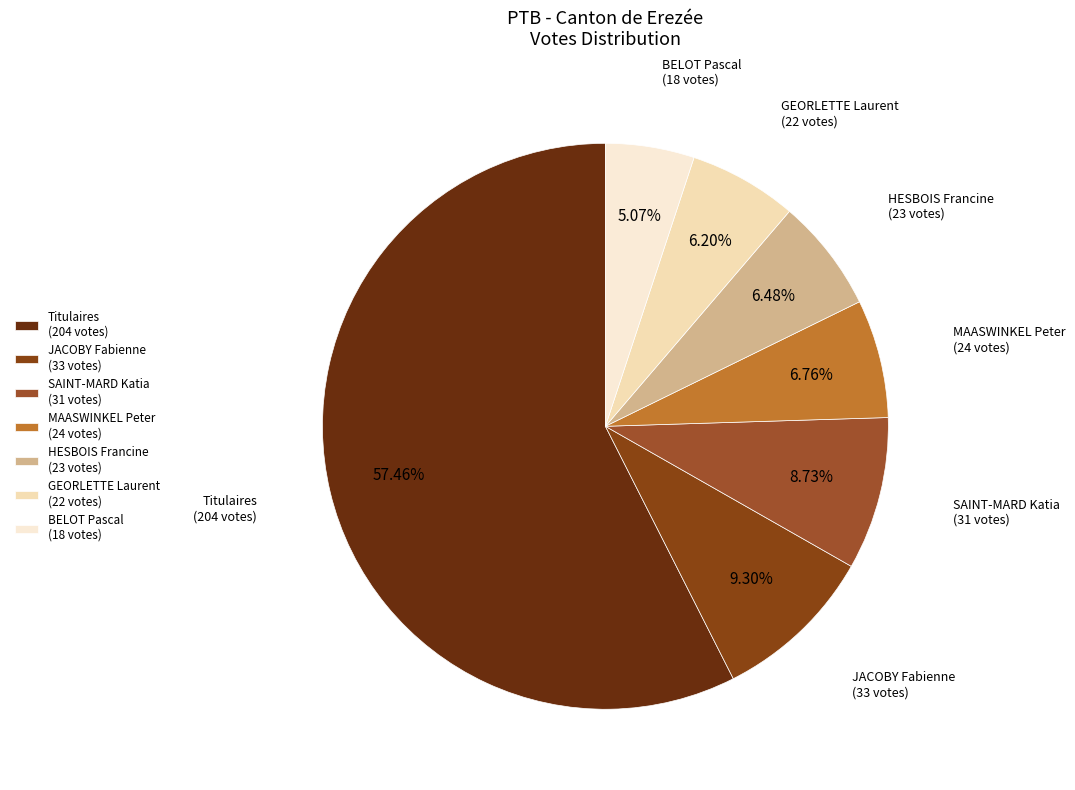

Do Titulaires (204 votes) and JACOBY Fabienne (33 votes) together represent more than half of the pie?

Yes